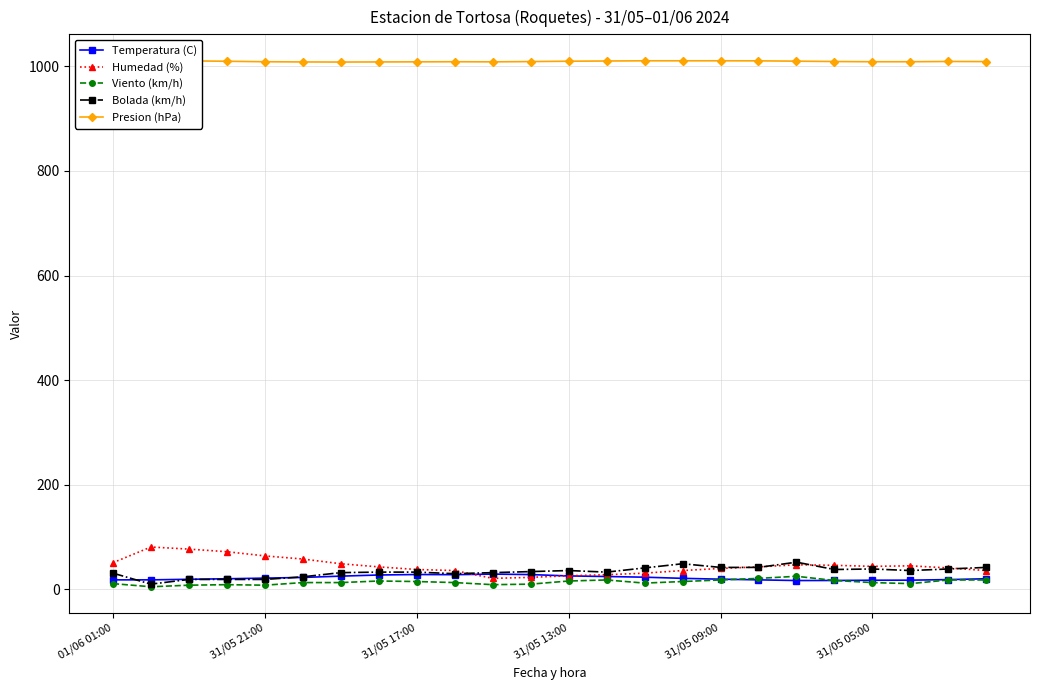

What is the maximum value for Humedad (%)?

81.0